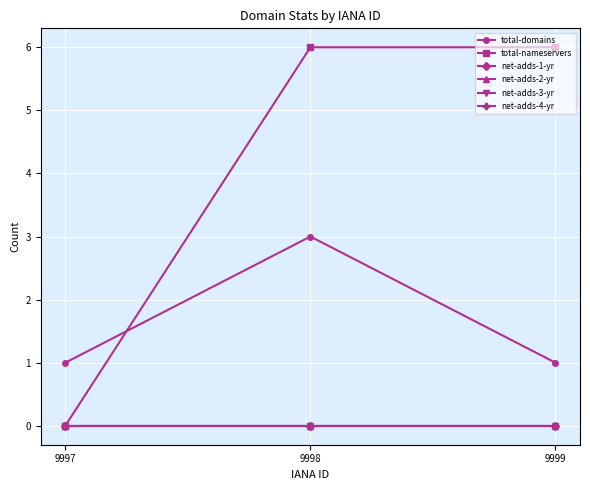

Is this an area chart (filled region under the line)?

No